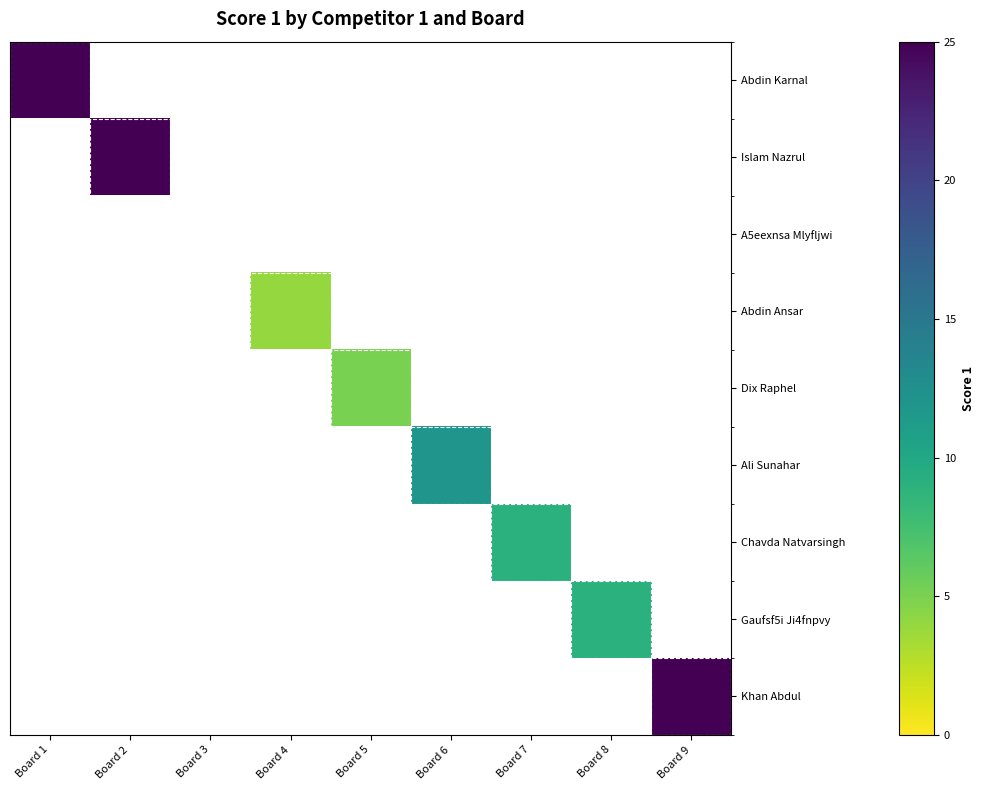

What is the spread (max minus min) of values at Board 4?

4